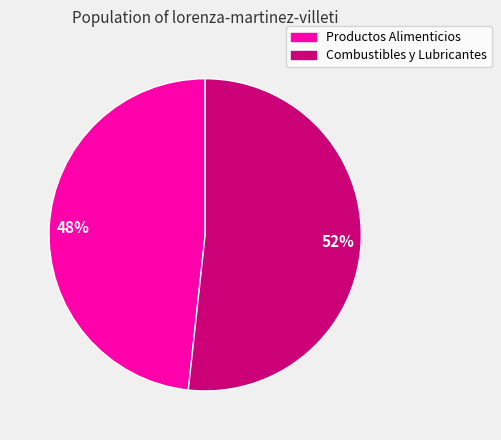

Rank the categories by value from highest to lowest.

Combustibles y Lubricantes, Productos Alimenticios